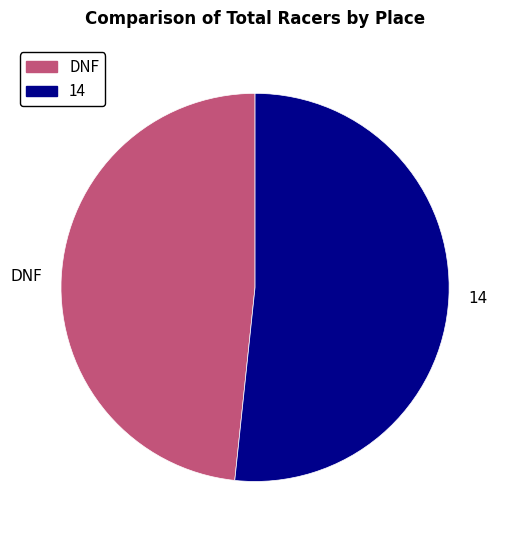

True or false: DNF accounts for 40% of the total.

False